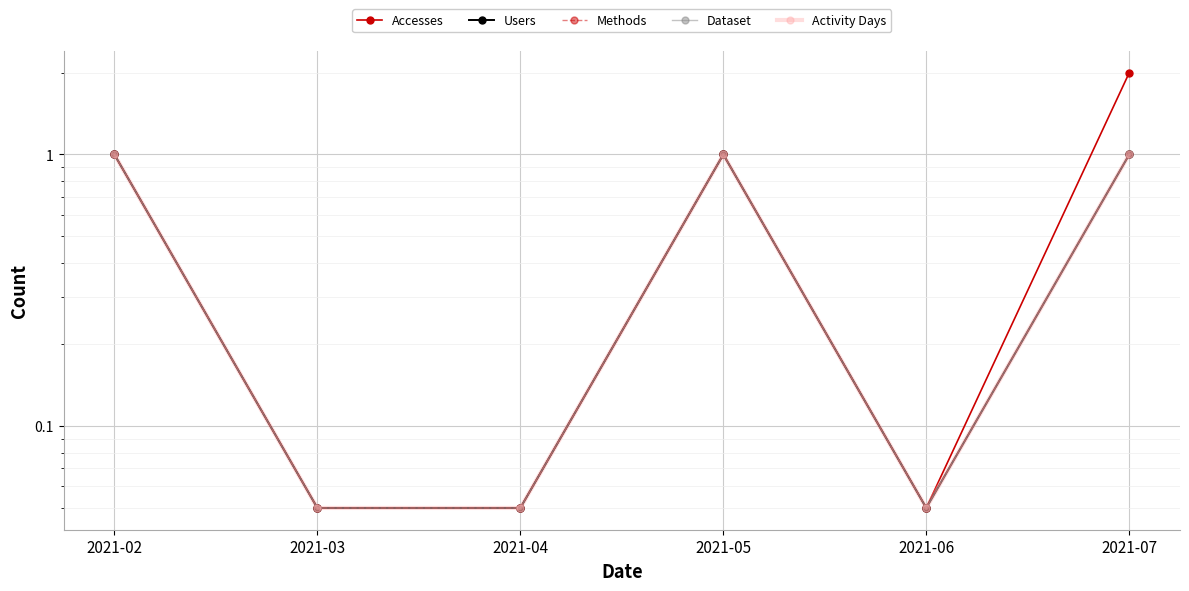

True or false: Users and Accesses cross at least once.

False